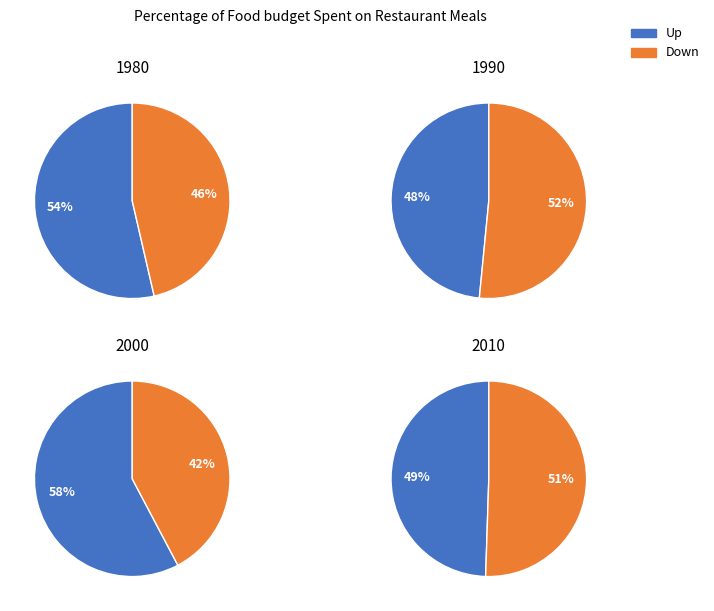

The down slice represents 46% of the pie. True or false?

True